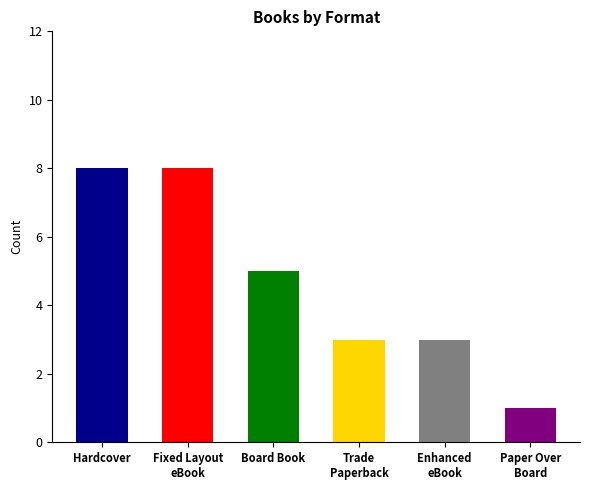

The chart shows a value of 1 at Paperback. True or false?

False